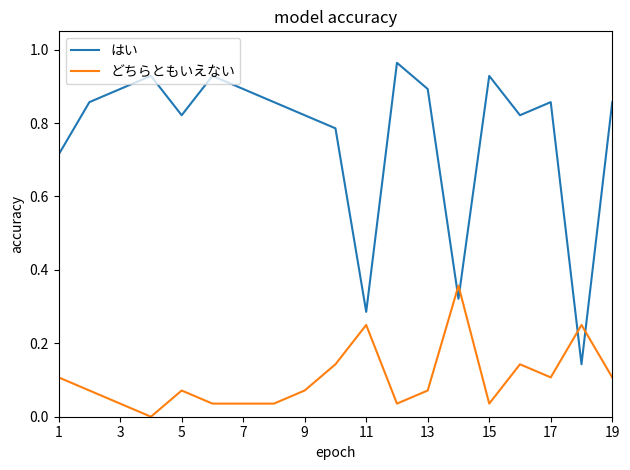

Rank the series by their maximum value, from lowest to highest.

どちらともいえない, はい